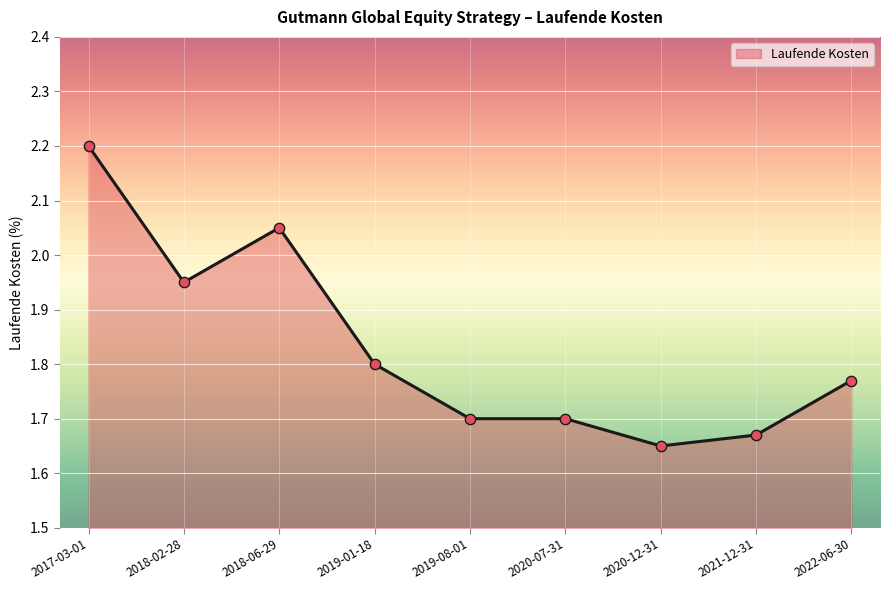

Approximately how many times larger is the value at 2020-07-31 compared to 2021-12-31?

1.0